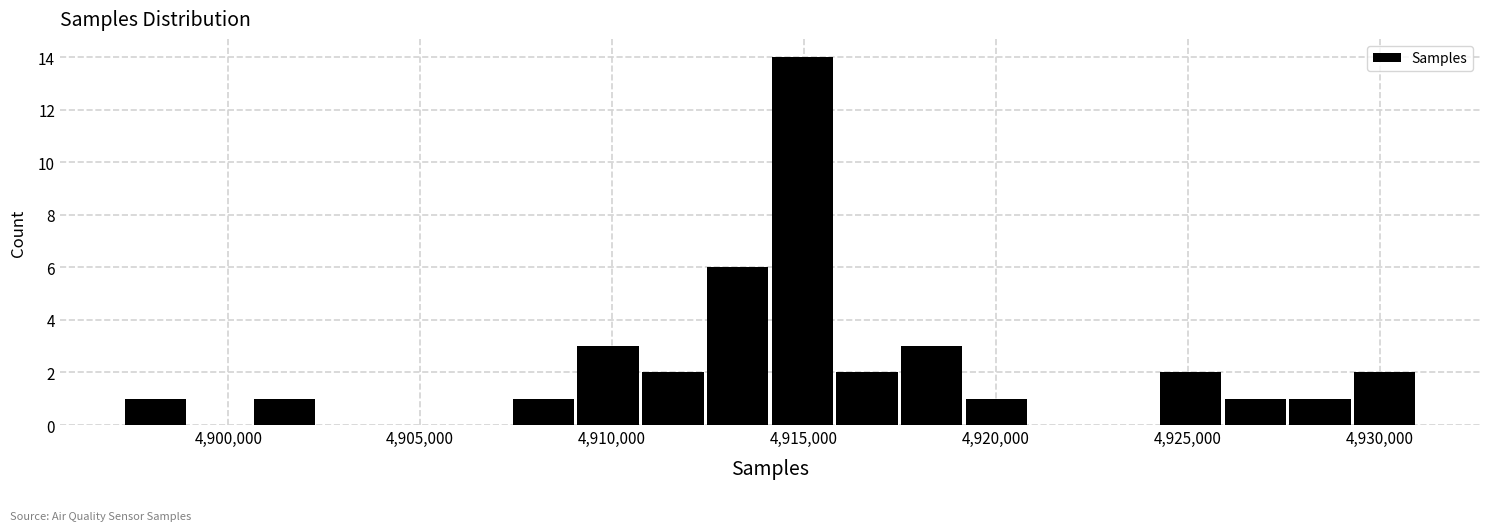

Around what value on the x-axis is the tallest bar? Give the approximate position of its centre, as read against the axis.

4915000